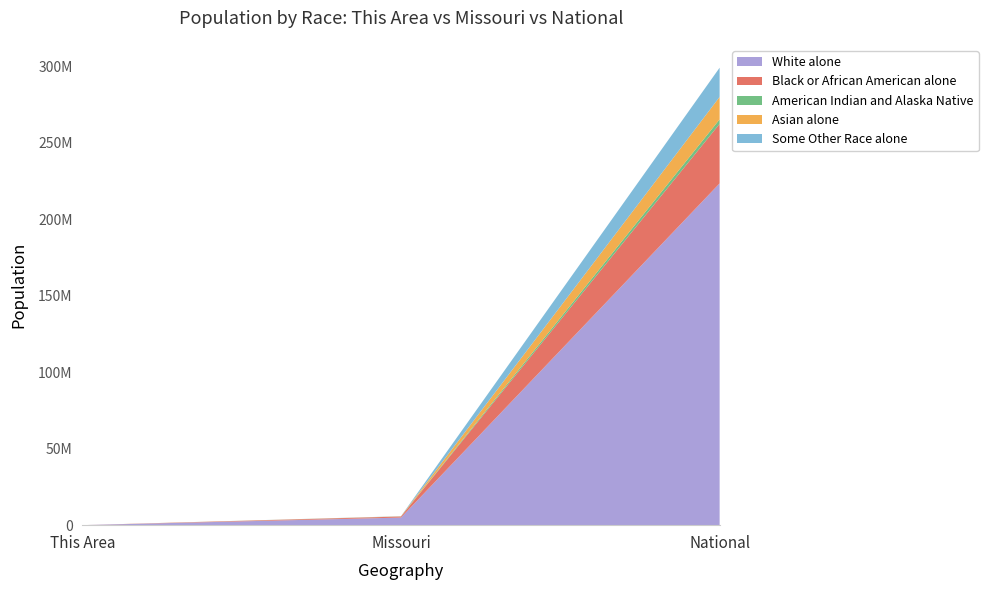

Reading left to right, extract all data points from this chart.

White alone: 18442	4958770	223553265
Black or African American alone: 75	693391	38929319
American Indian and Alaska Native: 61	27376	2932248
Asian alone: 85	98083	14674252
Some Other Race alone: 132	80457	19107368